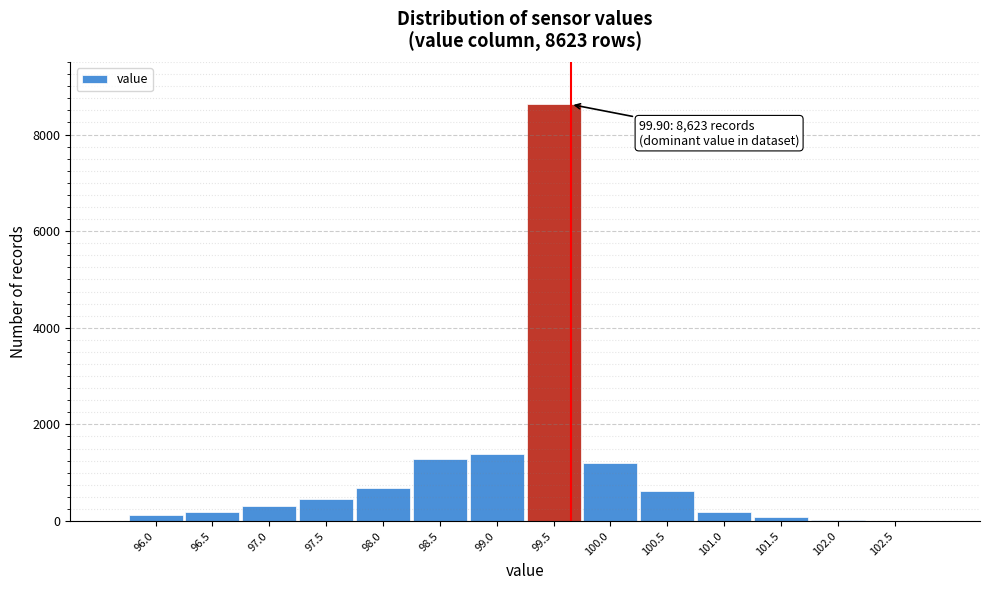

What is the greatest value displayed?

8623